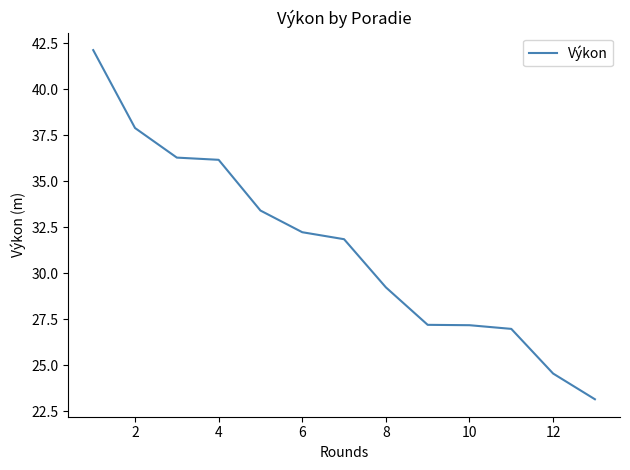

What is the minimum value shown in the chart?

23.1